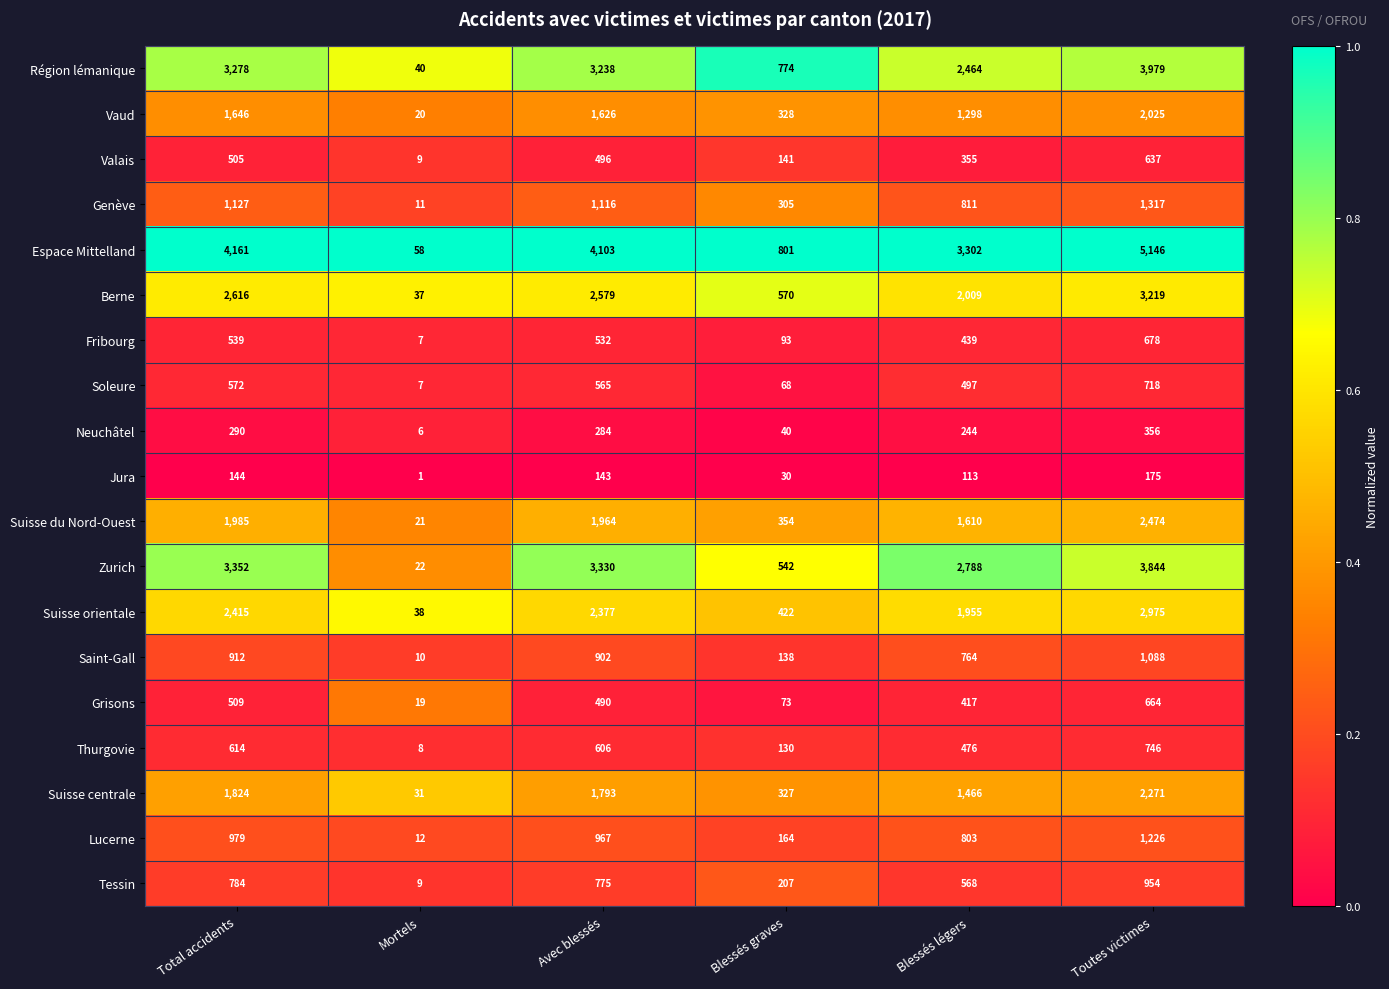

How many data points does each series have?

6